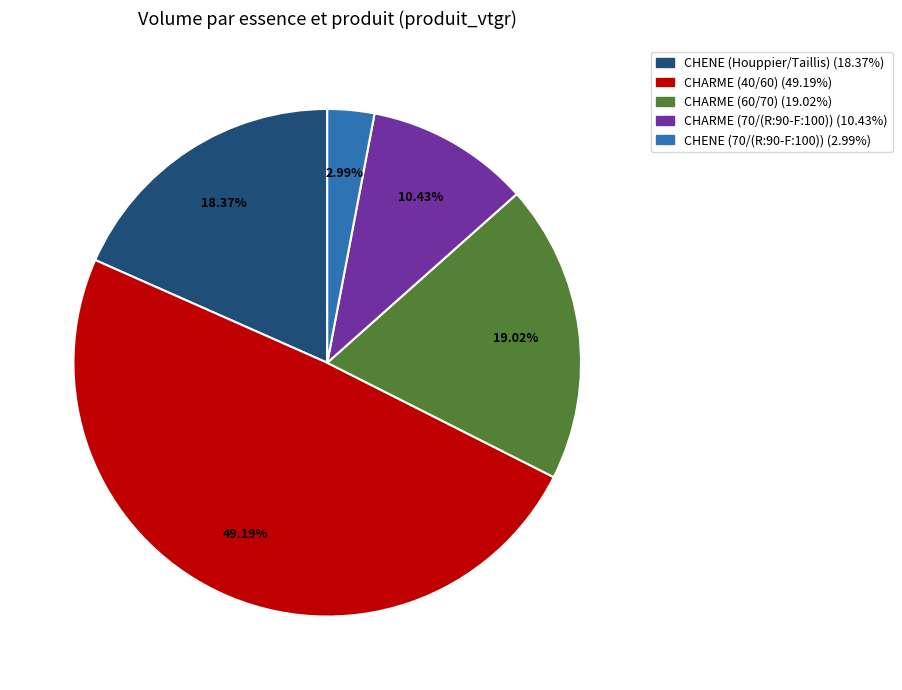

Does any single category account for the majority?

No